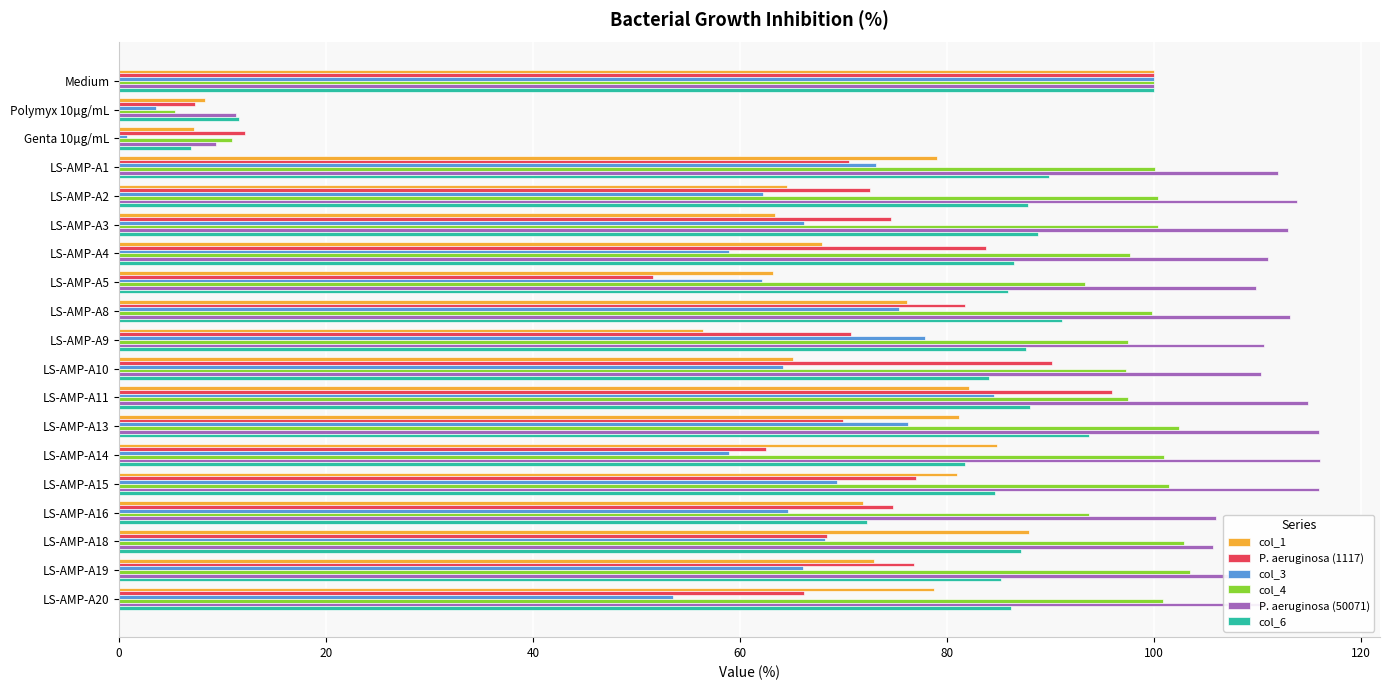

What is the difference between the highest and lowest values at Polymyx 10µg/mL?

8.0